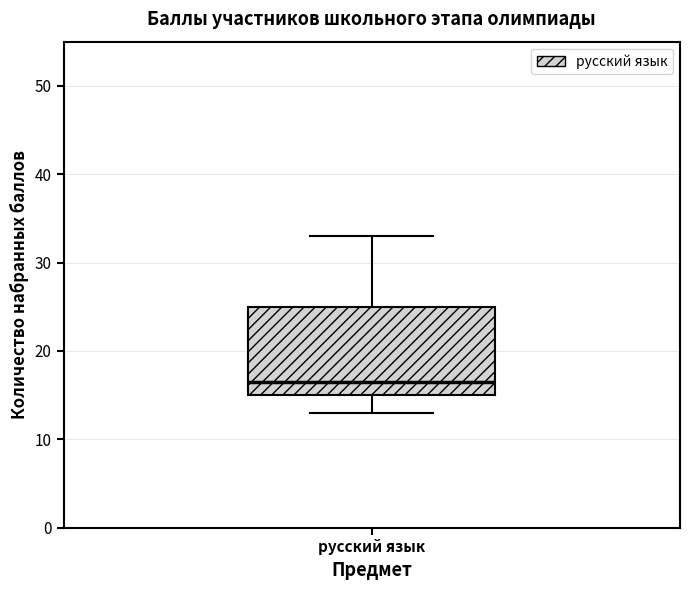

Where does the lower whisker of the box for русский язык end on the y-axis? The values are not printed on the chart, so give them approximately, as read against the axis.

13